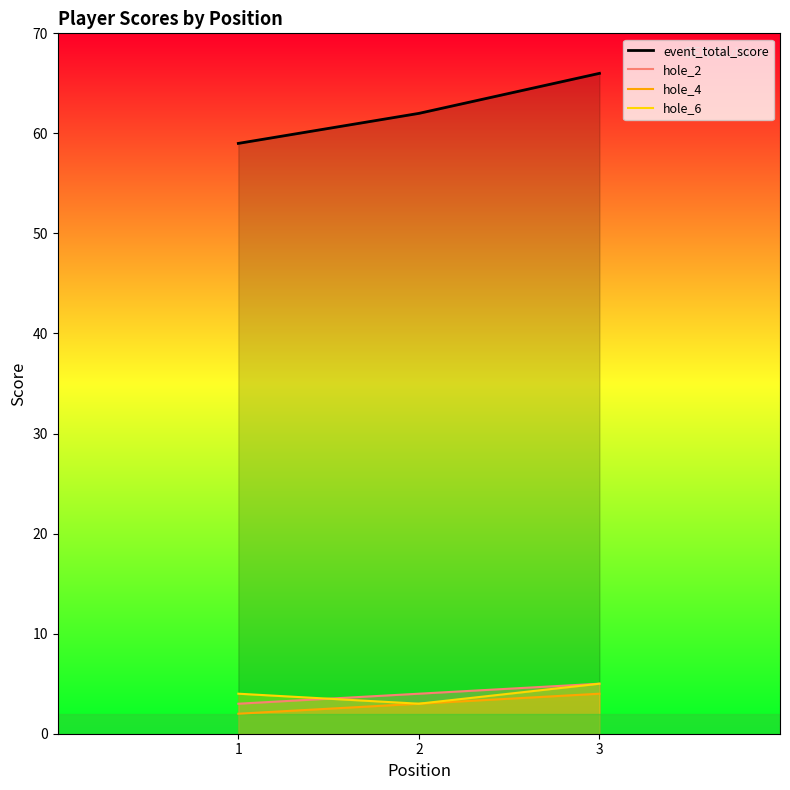

What value does the event_total_score series have at 2?

62